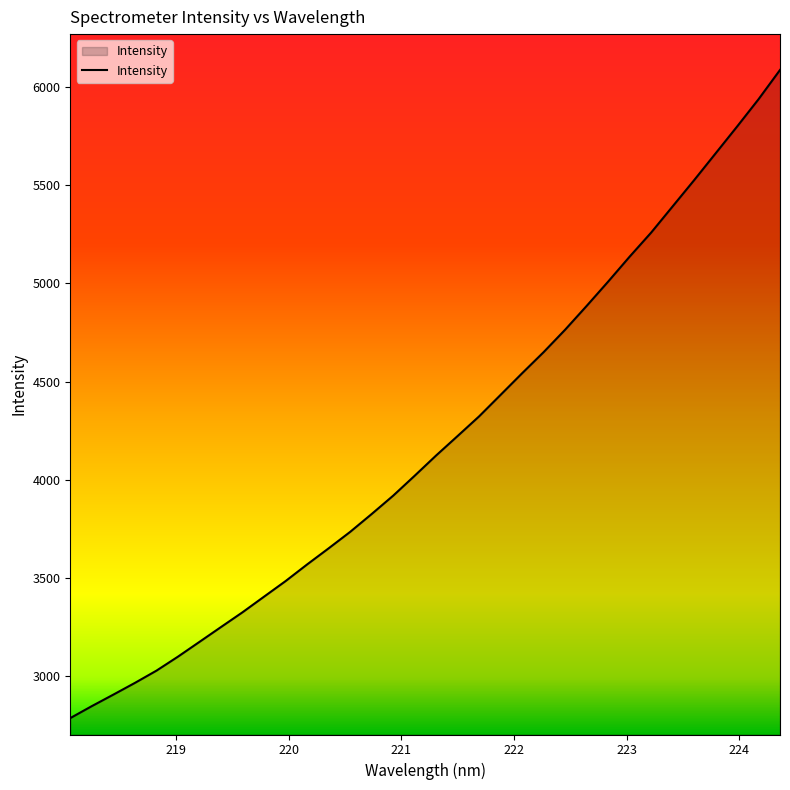

True or false: there are more than 2 points higher than both neighbors.

False